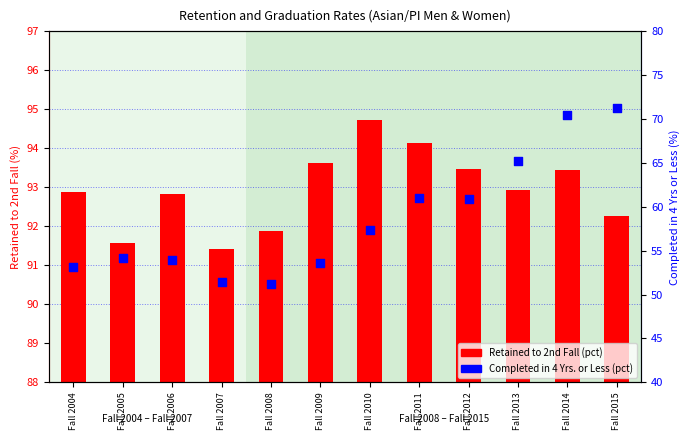

Which series has the largest Y range (max minus min)?

Completed in 4 Yrs. or Less (pct)